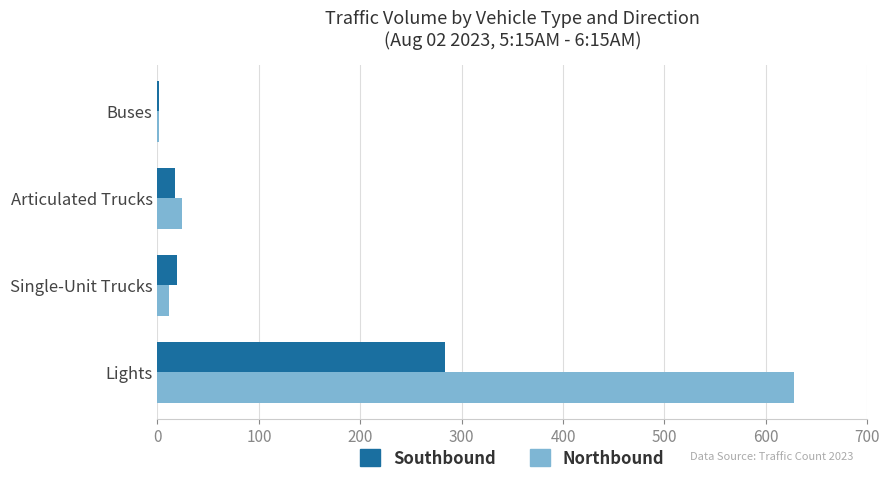

How many data points does each series have?

4